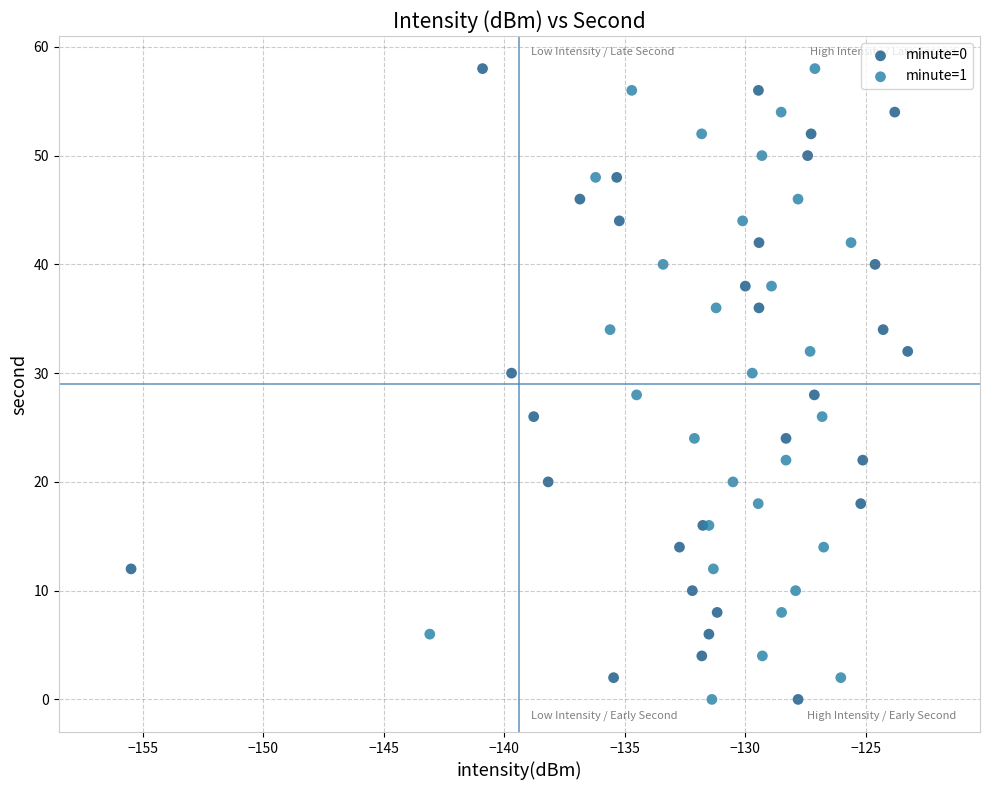

What are all the series names shown in the legend?

minute=0, minute=1